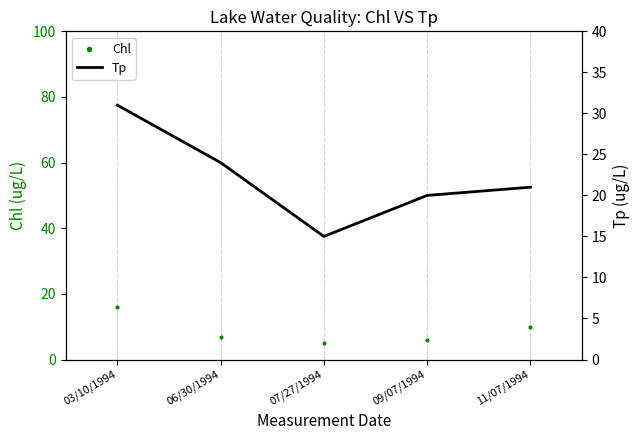

Is the value of Chl at 06/30/1994 greater than the value of Tp at 06/30/1994?

No